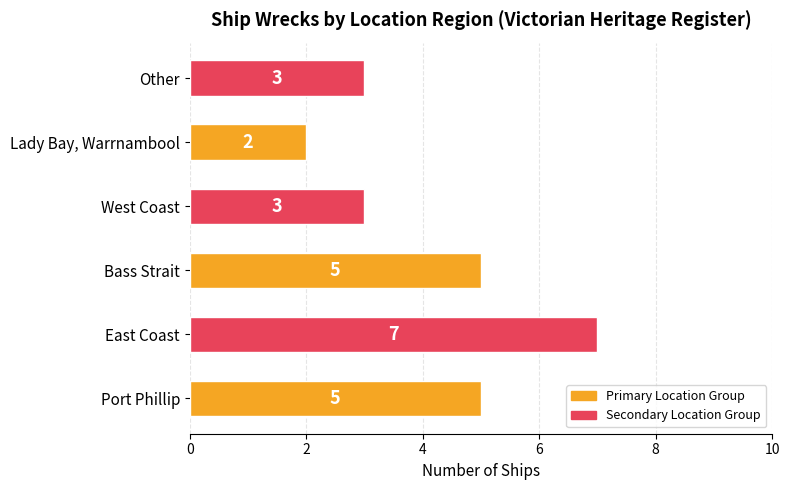

The value at Other is 3. True or false?

True